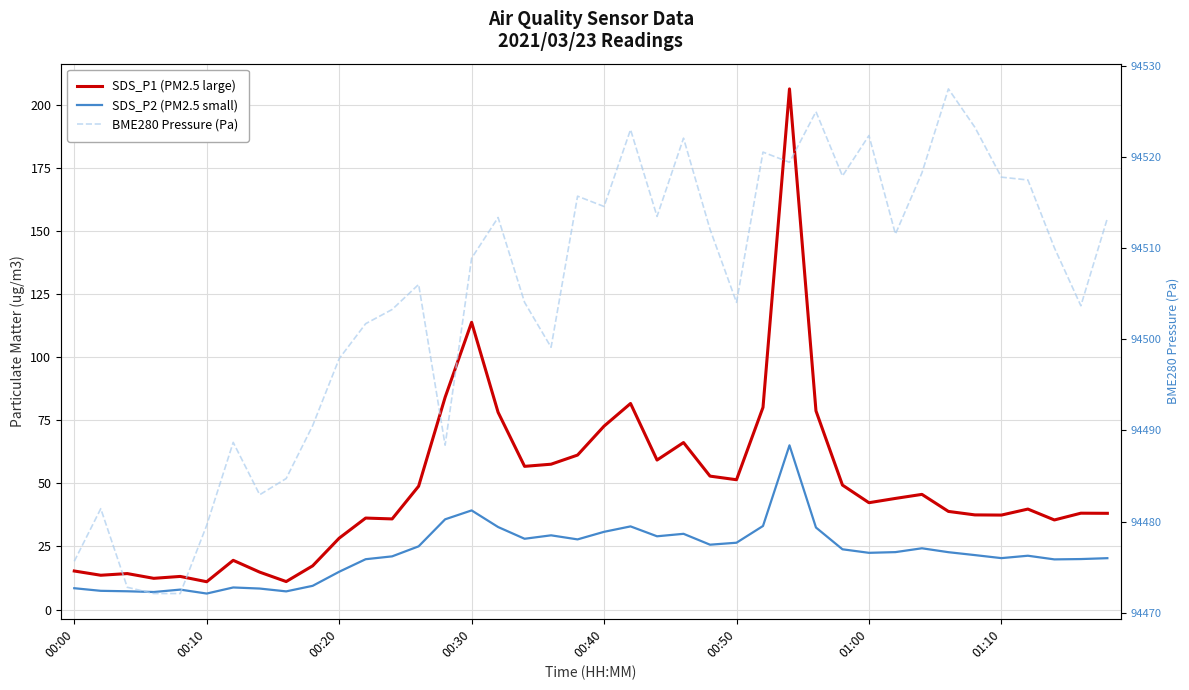

Where does the BME280 Pressure (Pa) series first go above 94510?

16